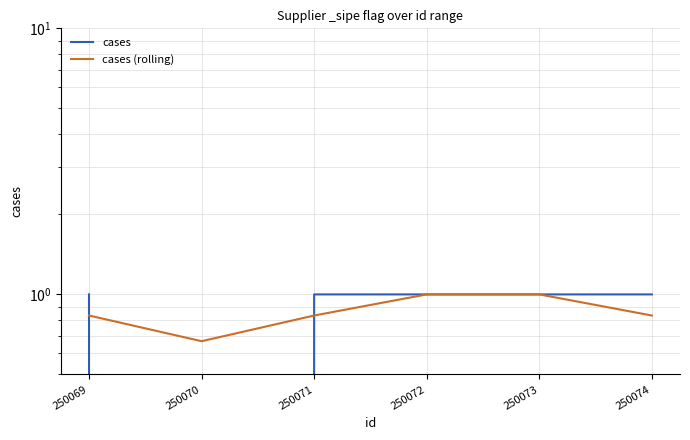

How many lines are shown in the chart?

2